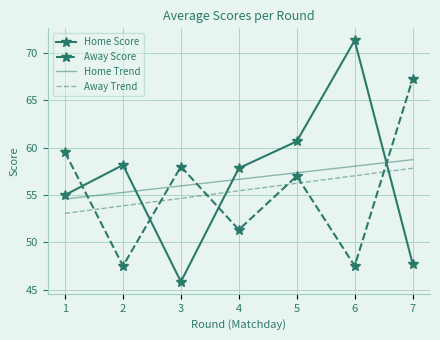

Rank the categories by Away Trend value from highest to lowest.

7, 6, 5, 4, 3, 2, 1